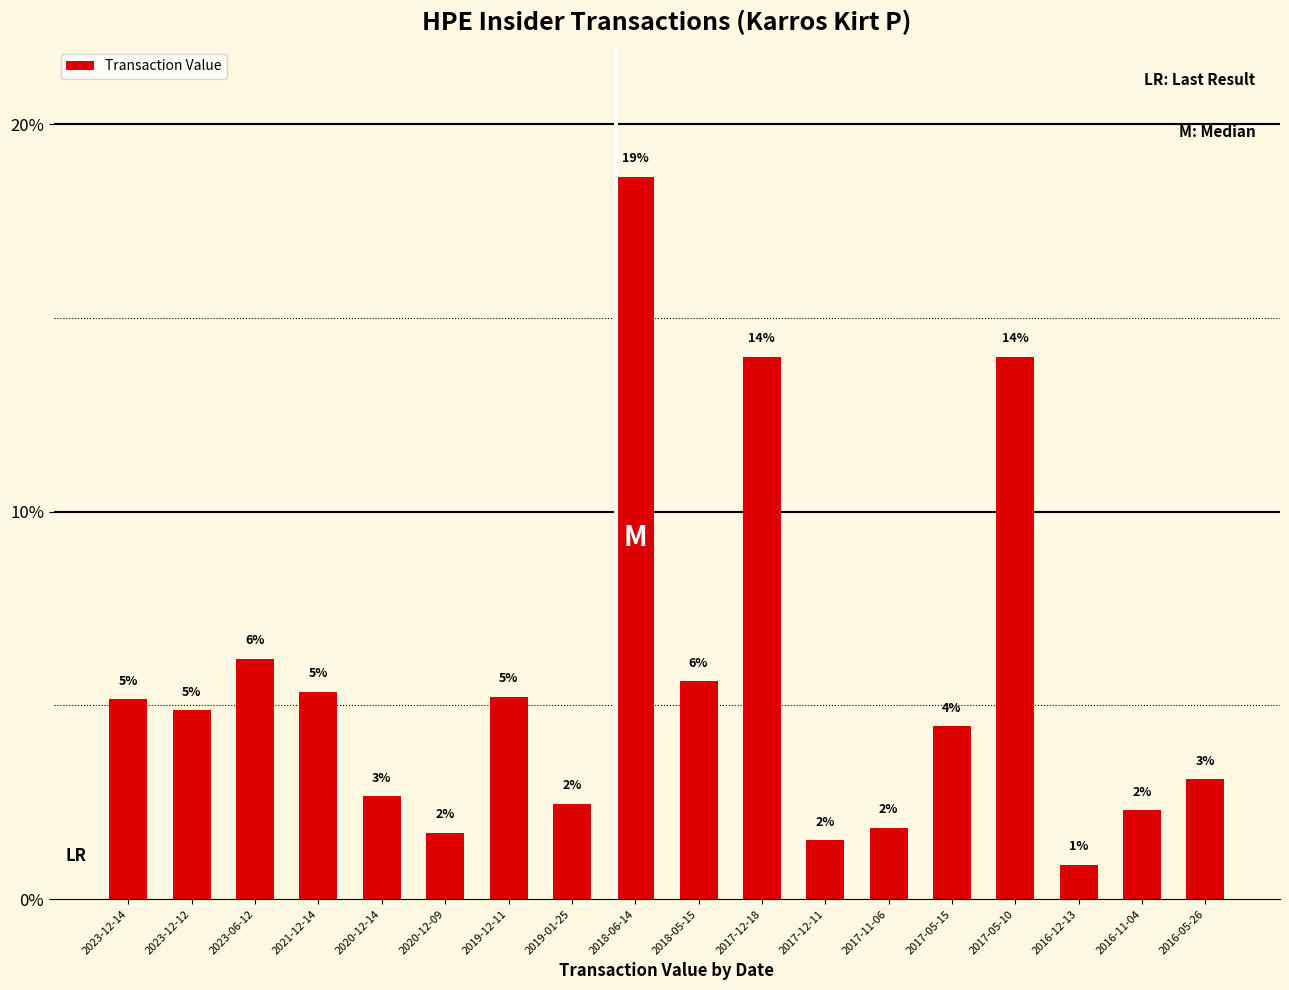

Are the bars horizontal?

No